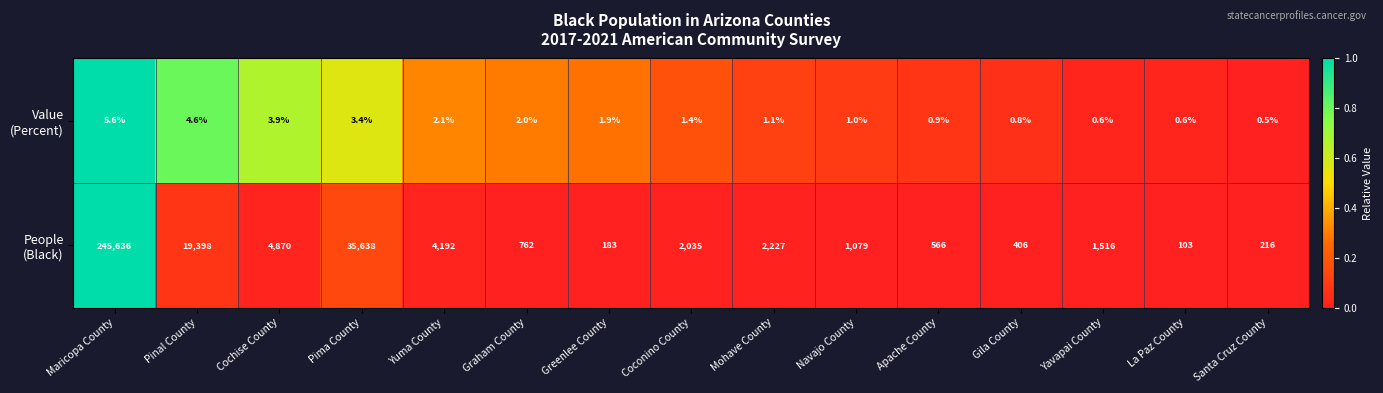

What is the minimum value shown in the chart?

0.5